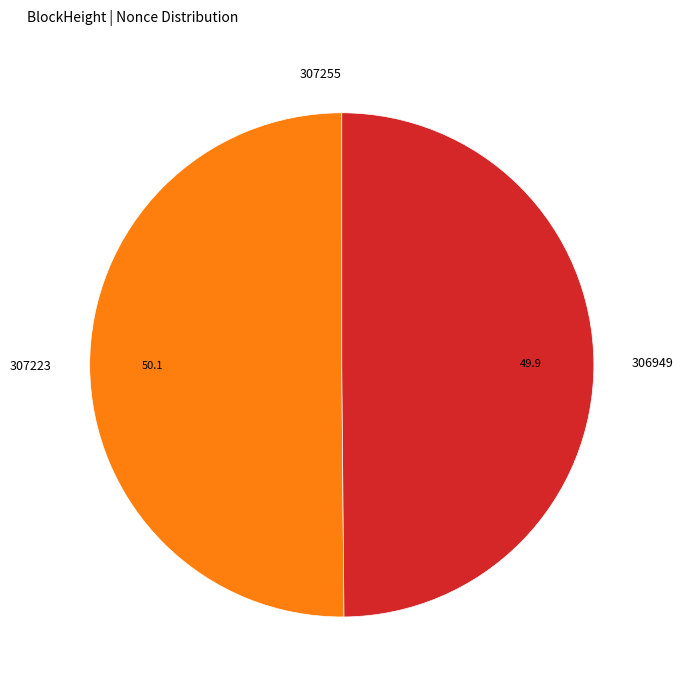

Which category accounts for the majority?

307223